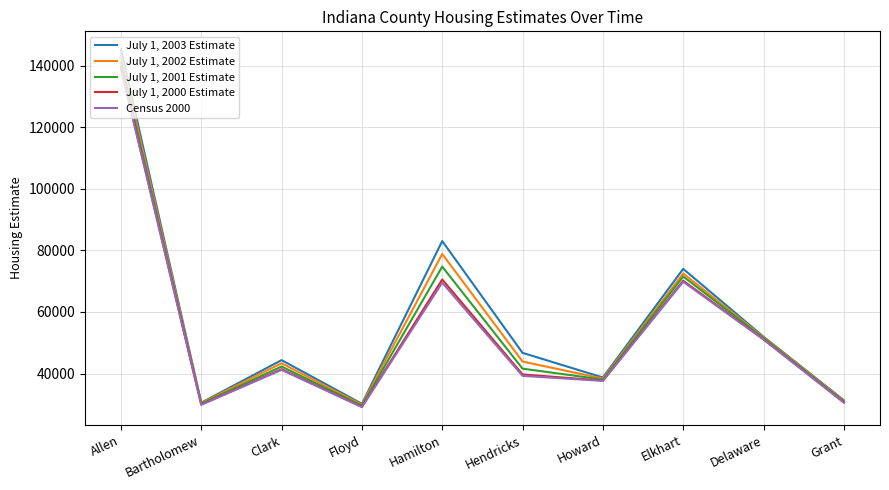

What is the total value across all series at Allen?

707677